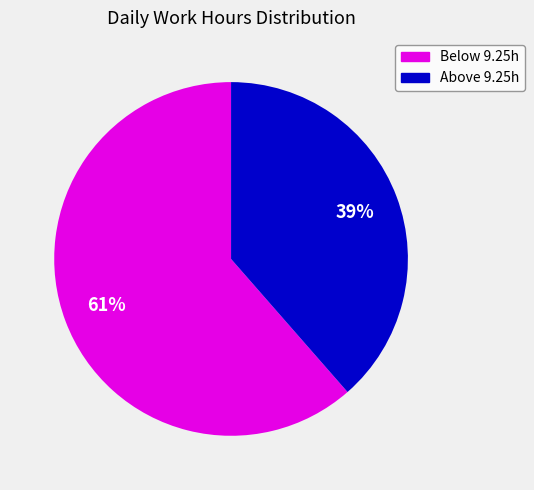

How many slices are in this pie chart?

2